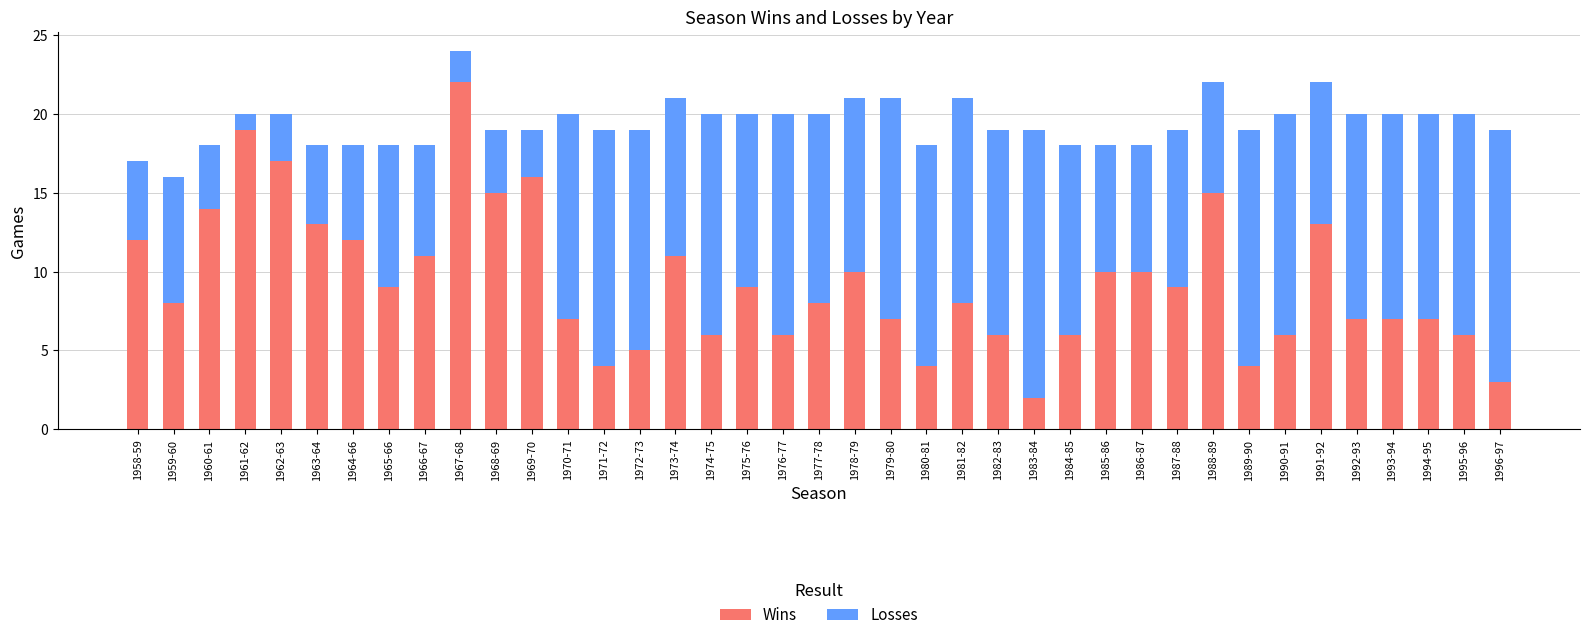

What is the difference between the second highest and minimum values in the Wins series?

17